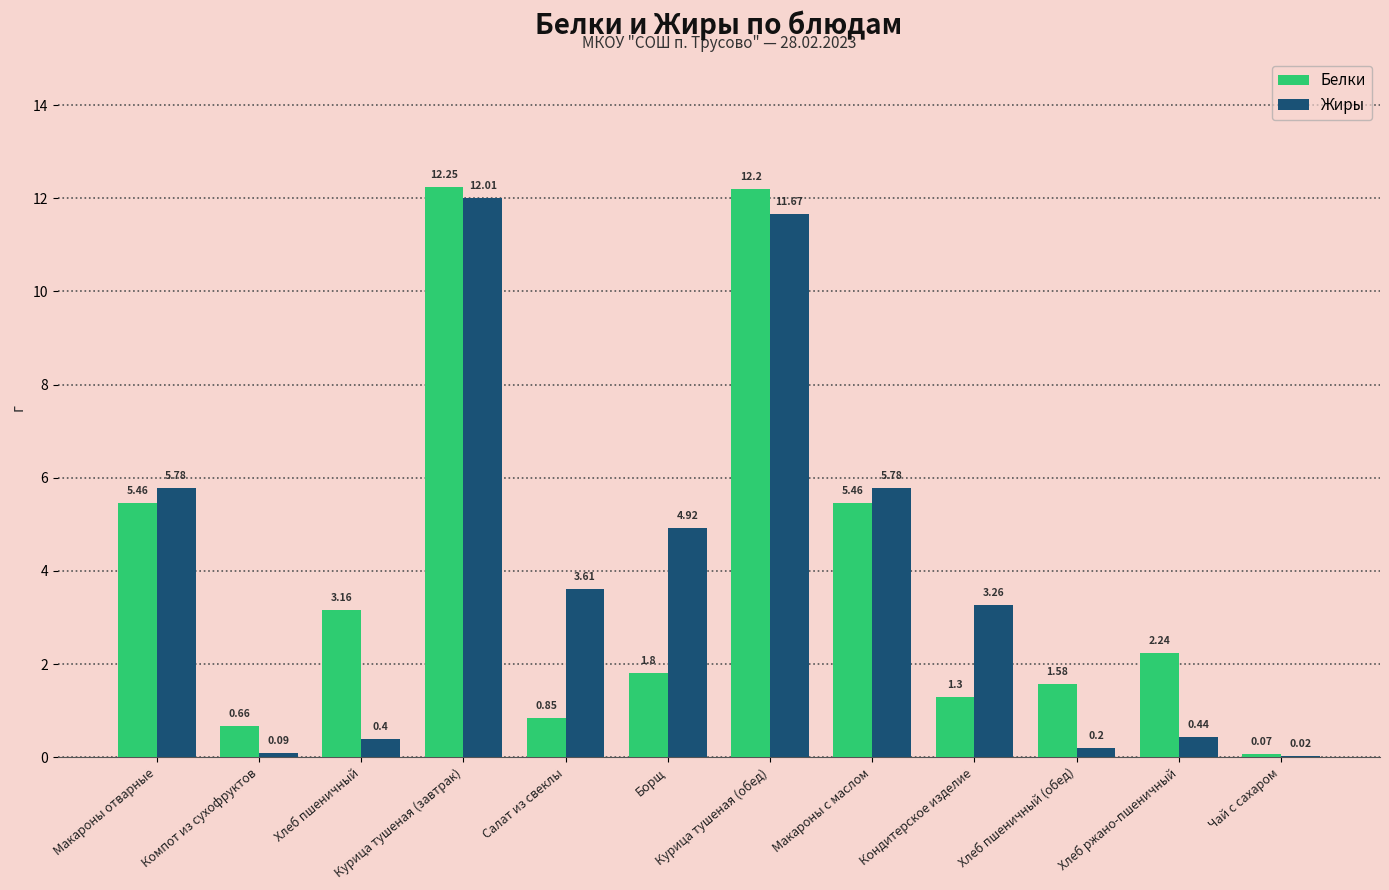

Is the value of Белки at Курица тушеная (обед) greater than the value of Жиры at Курица тушеная (обед)?

Yes